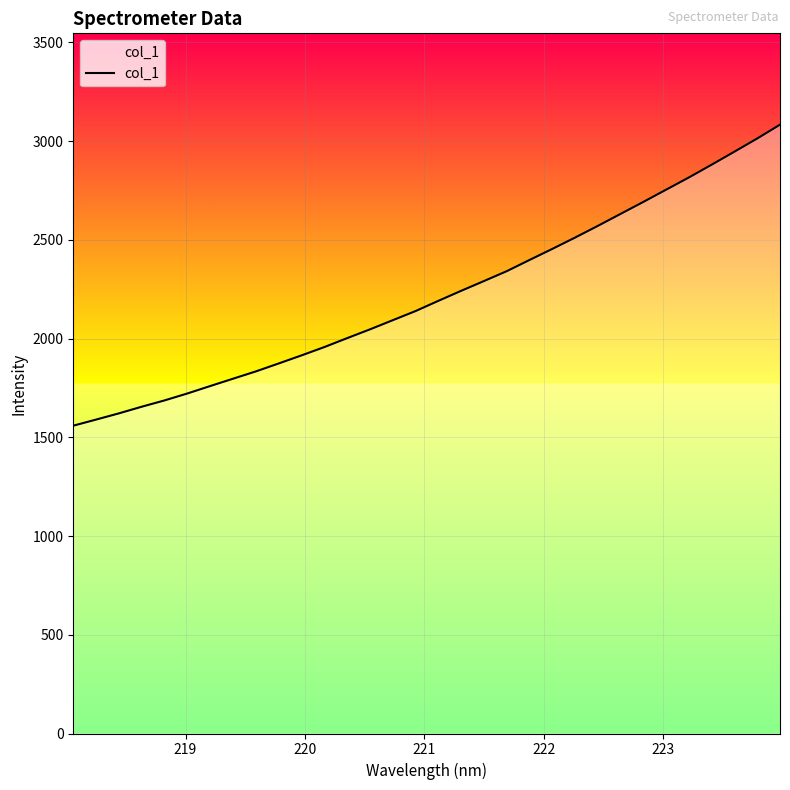

How many values are below 2191?

16